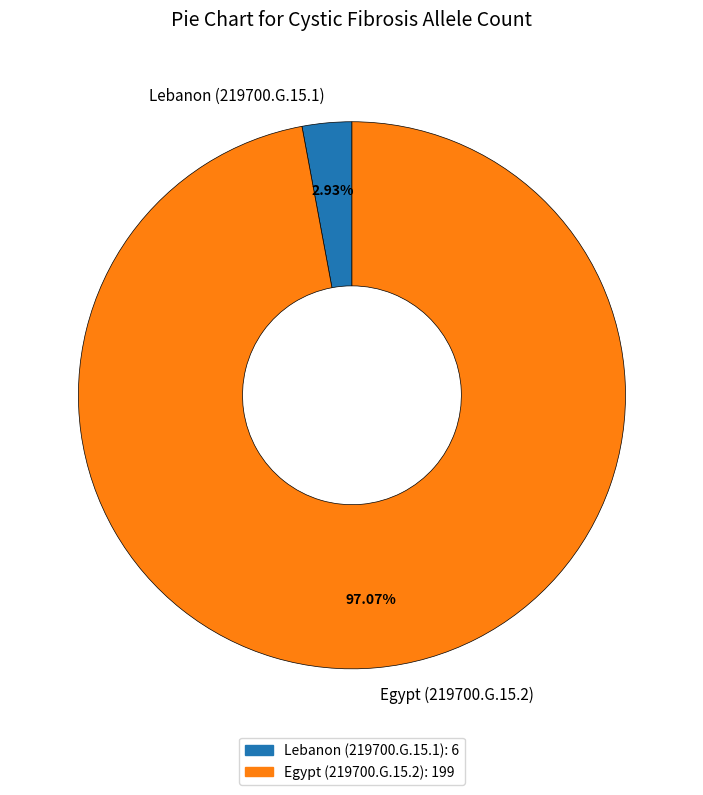

How many slices are in this pie chart?

2